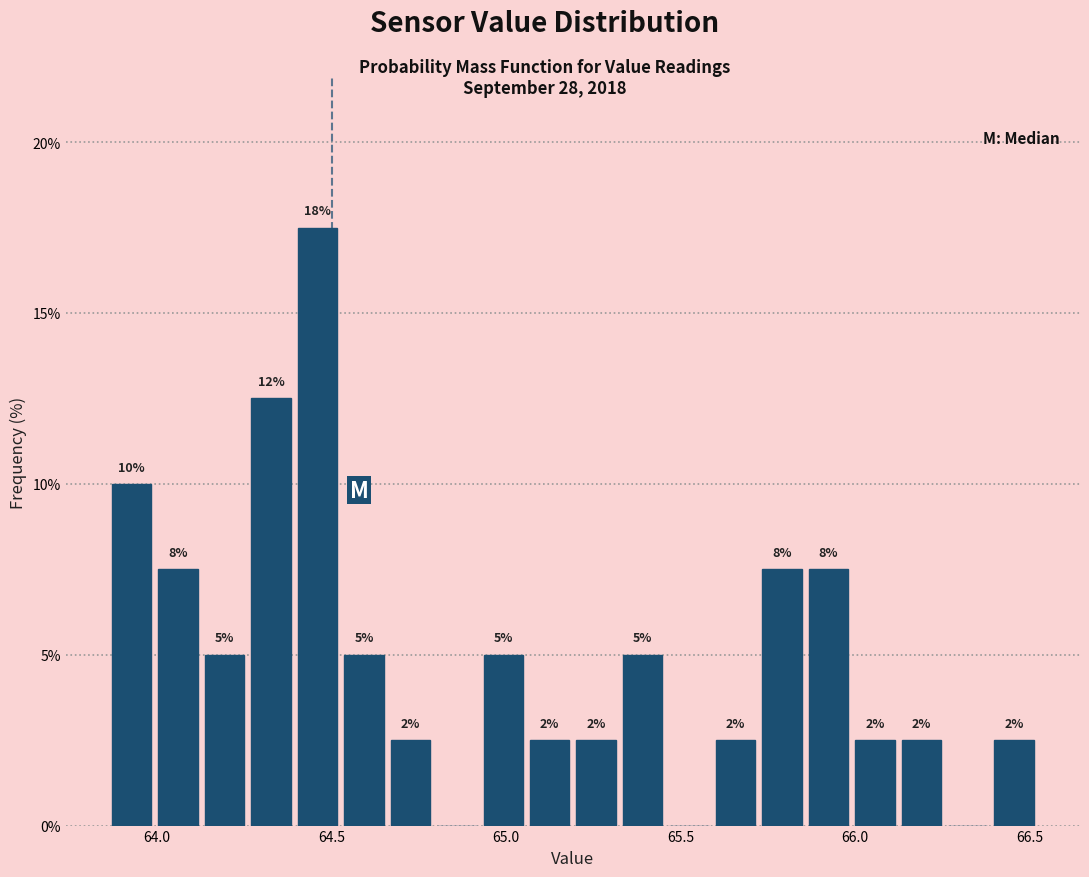

Read against the x-axis, roughly where is the centre of the tallest bar?

64.45